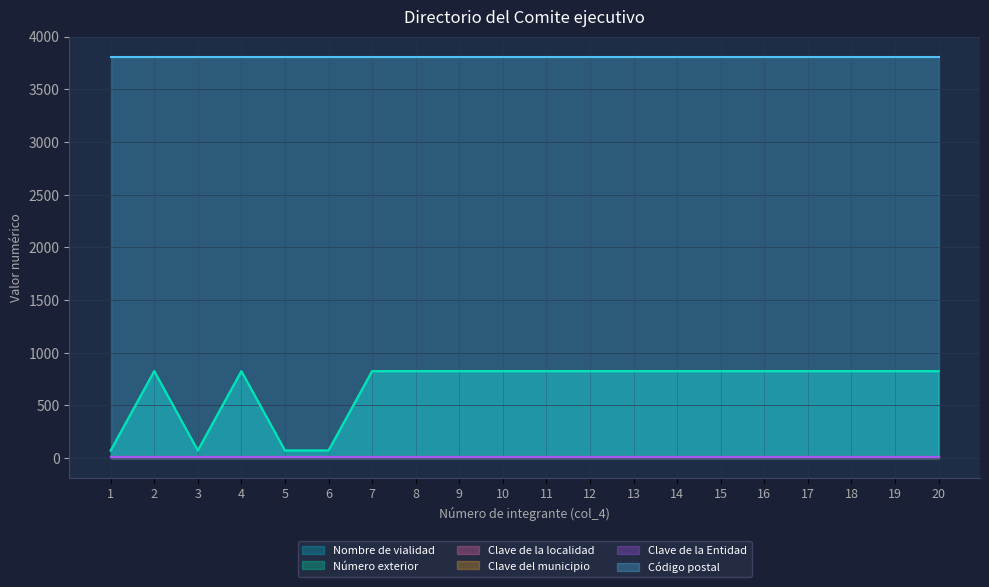

Which series has the largest total across all categories?

Código postal